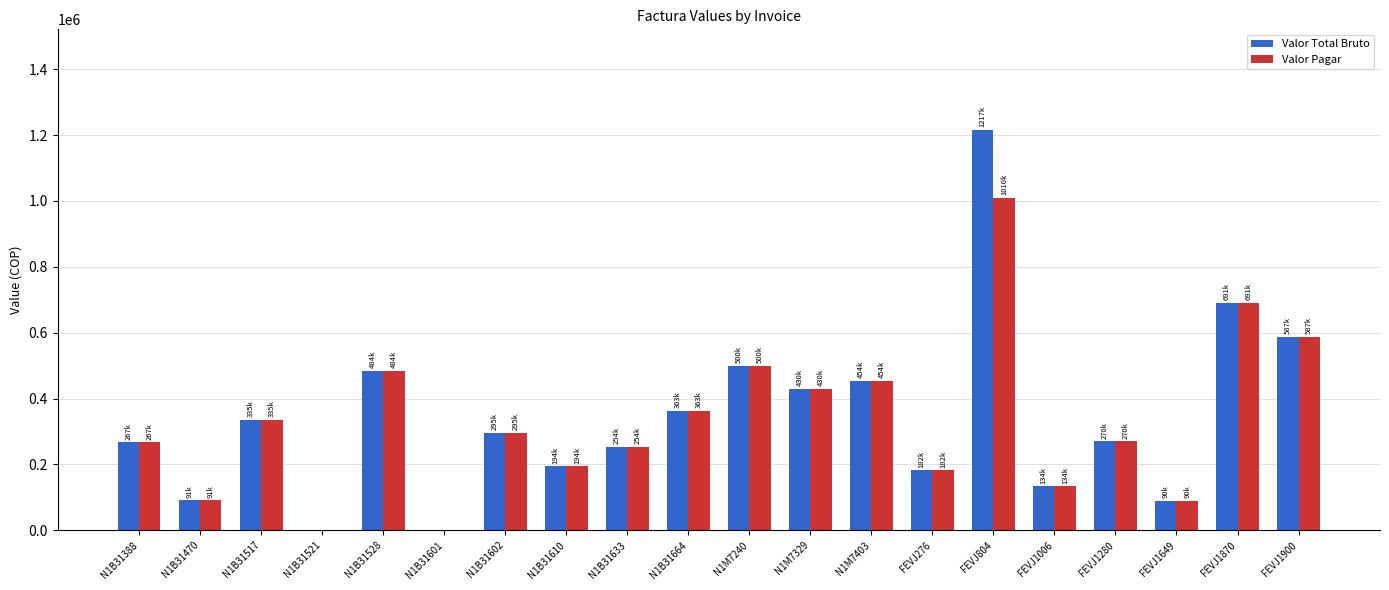

The value of Valor Pagar at N1B31664 is 193970. True or false?

False